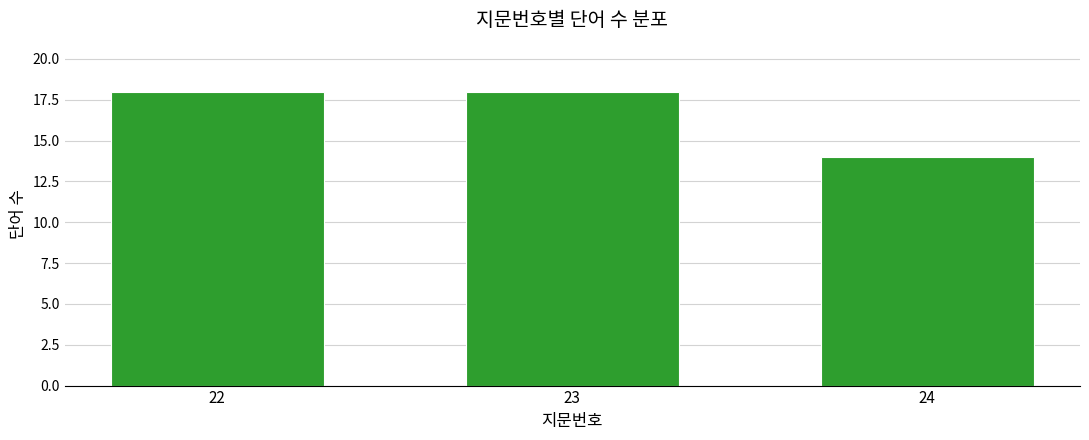

Reading right to left, extract all data points from this chart.

24=14	23=18	22=18